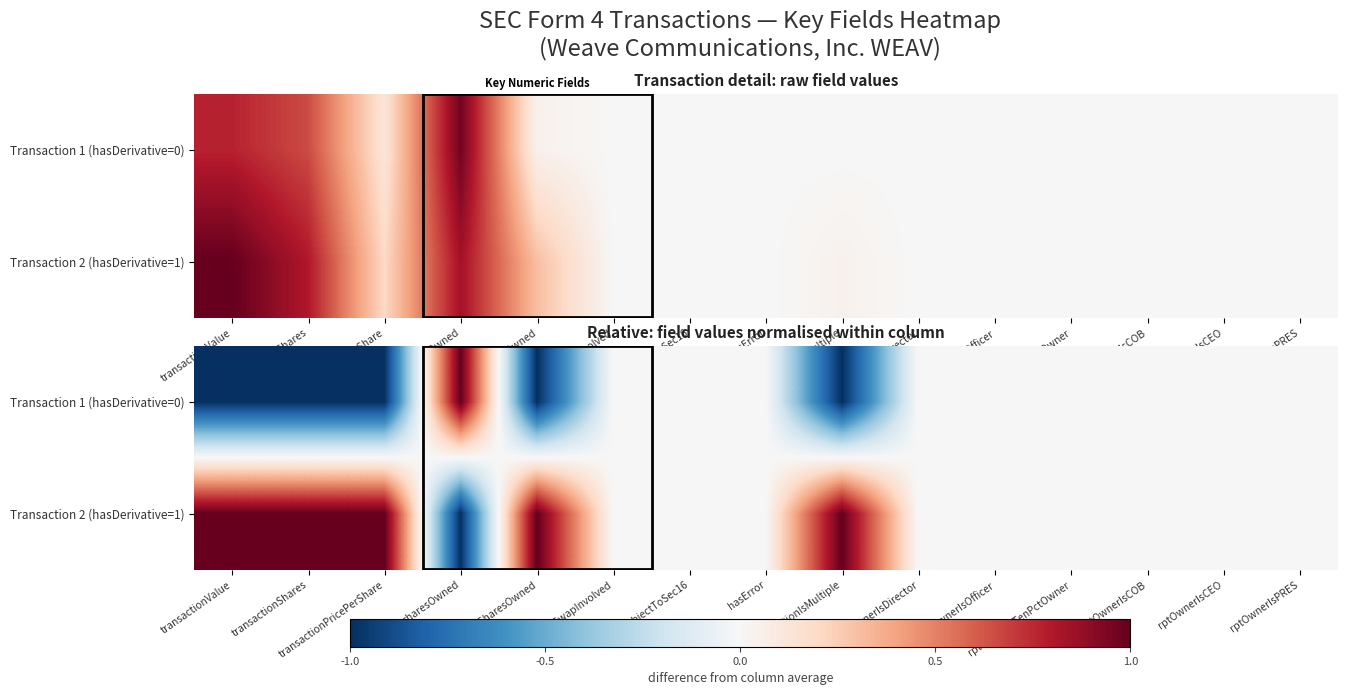

Rank the categories by Transaction 2 (hasDerivative=1) value from highest to lowest.

transactionValue, transactionShares, transactionPricePerShare, pctchgSharesOwned, transactionIsMultiple, equitySwapInvolved, notSubjectToSec16, hasError, rptOwnerIsDirector, rptOwnerIsOfficer, rptOwnerIsTenPctOwner, rptOwnerIsCOB, rptOwnerIsCEO, rptOwnerIsPRES, sharesOwned